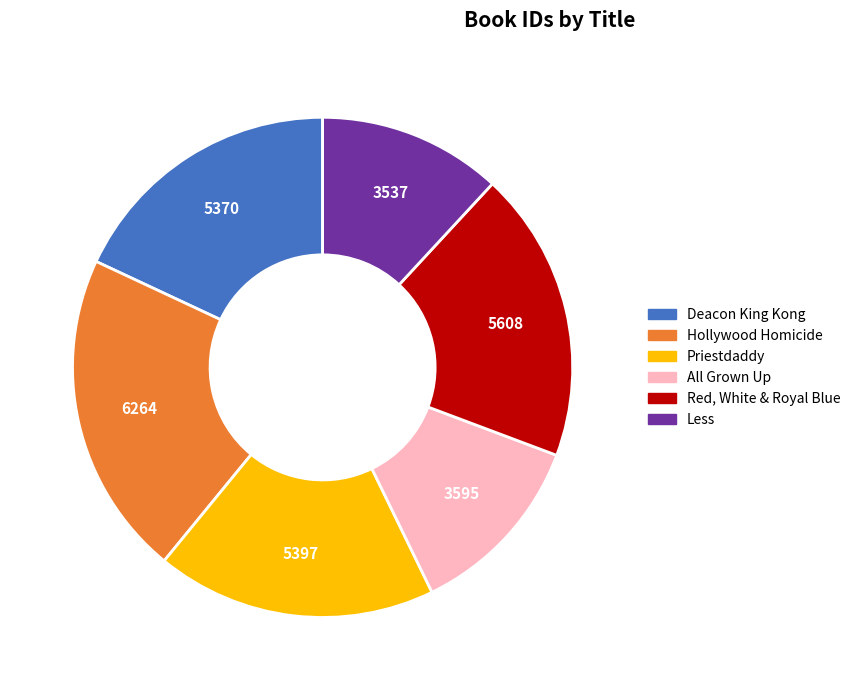

Which has a higher value, All Grown Up or Hollywood Homicide?

Hollywood Homicide